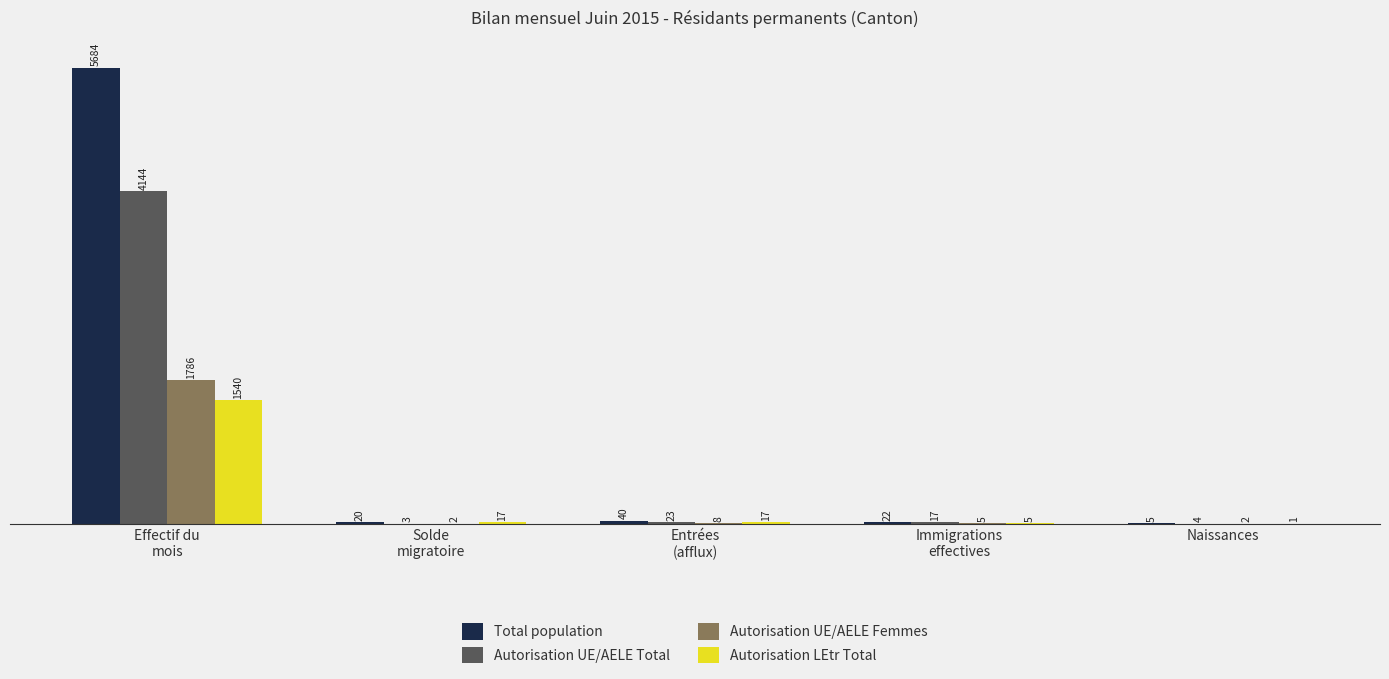

What is the average value of the Total population series?

1154